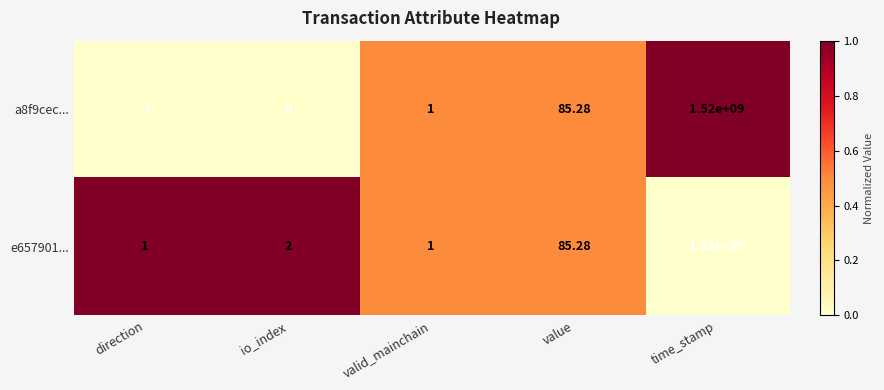

Rank the categories by a8f9cec... value from highest to lowest.

time_stamp, value, valid_mainchain, io_index, direction